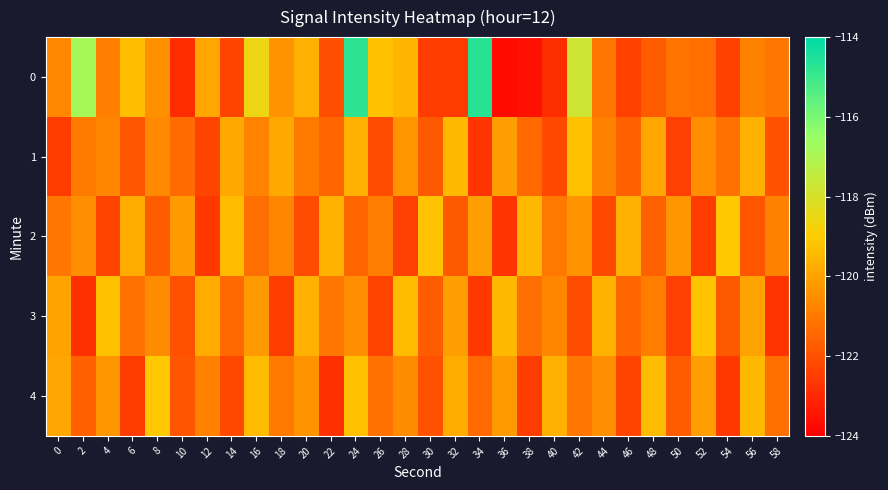

Reading left to right, transcribe all the data shown in this chart.

0: 0=-120.7	2=-116.8	4=-120.9	6=-119.3	8=-120.4	10=-122.9	12=-119.9	14=-122.3	16=-118.6	18=-120.4	20=-119.7	22=-122.1	24=-114.7	26=-119.3	28=-119.6	30=-122.5	32=-122.5	34=-114.7	36=-123.7	38=-123.6	40=-122.9	42=-117.8	44=-121.1	46=-122.4	48=-121.7	50=-121.1	52=-121.3	54=-122.4	56=-120.8	58=-121.1
1: 0=-122.5	2=-121.0	4=-120.7	6=-121.9	8=-120.6	10=-121.3	12=-122.3	14=-119.9	16=-120.8	18=-119.8	20=-121.0	22=-121.5	24=-119.7	26=-122.1	28=-120.3	30=-121.8	32=-119.5	34=-122.7	36=-120.1	38=-121.4	40=-122.2	42=-119.3	44=-120.8	46=-121.6	48=-119.9	50=-122.4	52=-120.5	54=-121.2	56=-119.7	58=-122.0
2: 0=-121.1	2=-120.5	4=-122.3	6=-119.8	8=-121.7	10=-120.2	12=-122.6	14=-119.4	16=-121.3	18=-120.7	20=-122.1	22=-119.6	24=-121.5	26=-120.9	28=-122.4	30=-119.2	32=-121.8	34=-120.1	36=-122.7	38=-119.5	40=-121.0	42=-120.4	44=-122.2	46=-119.7	48=-121.6	50=-120.3	52=-122.5	54=-119.1	56=-121.9	58=-120.8
3: 0=-120.0	2=-122.8	4=-119.3	6=-121.2	8=-120.6	10=-122.0	12=-119.8	14=-121.4	16=-120.2	18=-122.5	20=-119.7	22=-121.1	24=-120.5	26=-122.3	28=-119.4	30=-121.7	32=-120.1	34=-122.6	36=-119.5	38=-121.3	40=-120.7	42=-122.1	44=-119.6	46=-121.5	48=-120.9	50=-122.4	52=-119.2	54=-121.8	56=-120.0	58=-122.7
4: 0=-119.9	2=-121.6	4=-120.3	6=-122.5	8=-119.1	10=-121.9	12=-120.8	14=-122.2	16=-119.4	18=-121.0	20=-120.4	22=-122.8	24=-119.3	26=-121.2	28=-120.6	30=-122.0	32=-119.8	34=-121.4	36=-120.2	38=-122.5	40=-119.7	42=-121.1	44=-120.5	46=-122.3	48=-119.4	50=-121.7	52=-120.1	54=-122.6	56=-119.5	58=-121.3